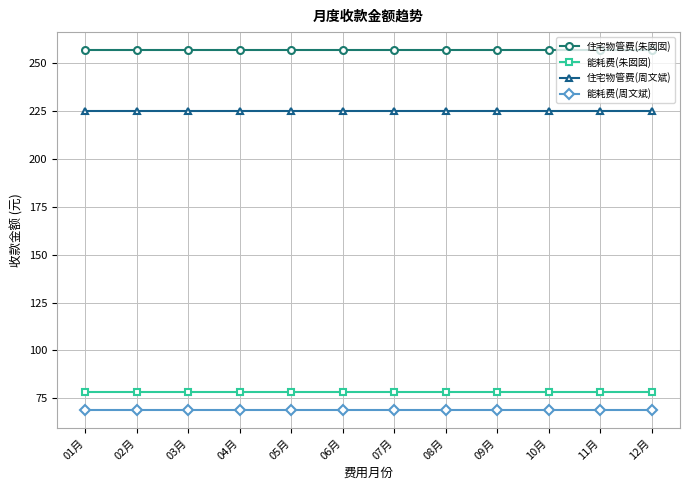

What are all the series names shown in the legend?

住宅物管费(朱囡囡), 能耗费(朱囡囡), 住宅物管费(周文斌), 能耗费(周文斌)